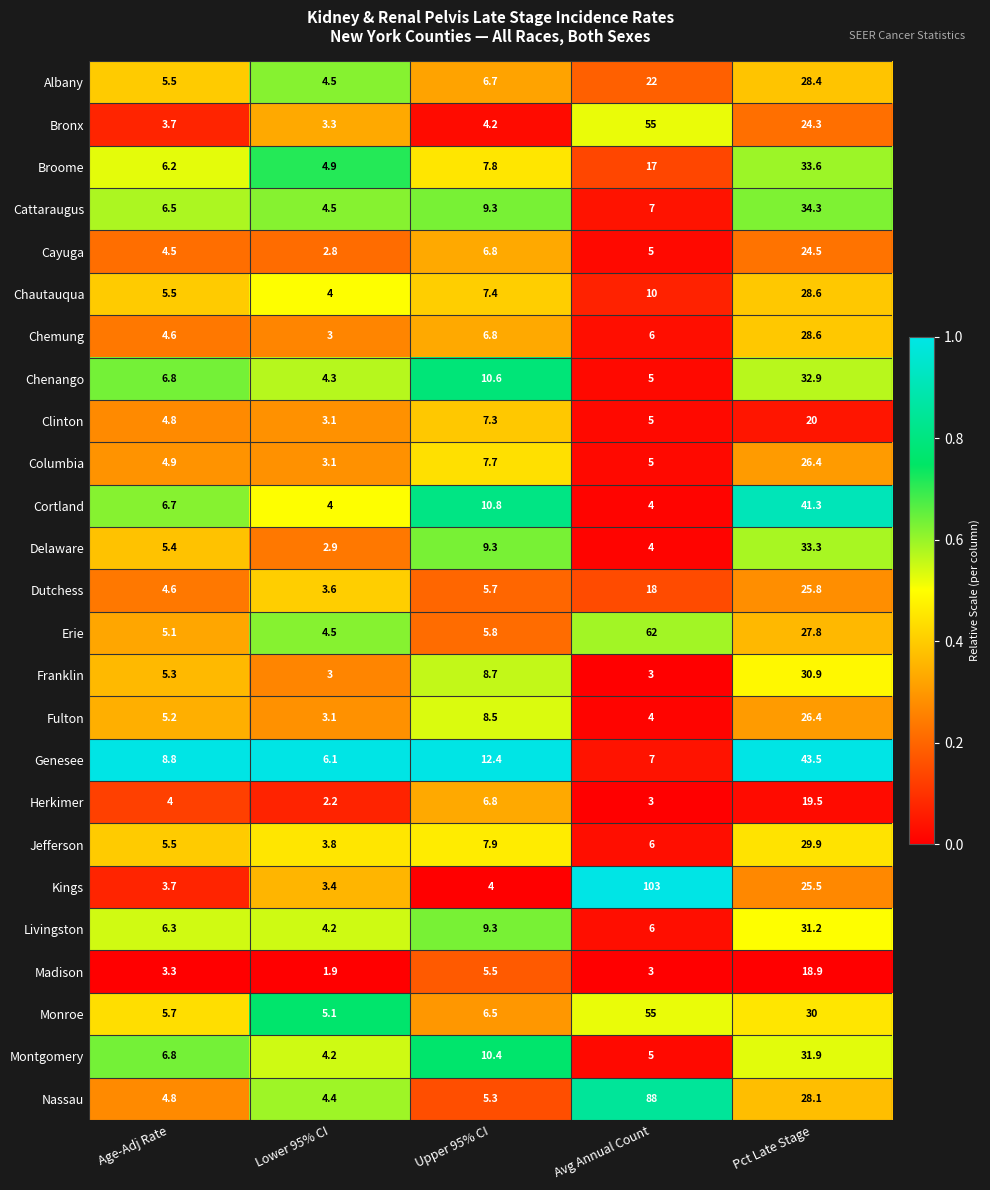

What is the spread (max minus min) of values at Upper 95% CI?

8.4